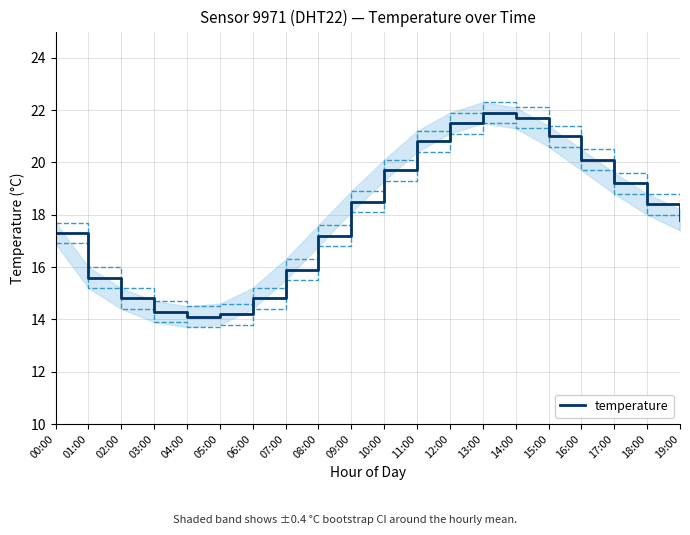

Which has a higher value, 05:00 or 13:00?

13:00